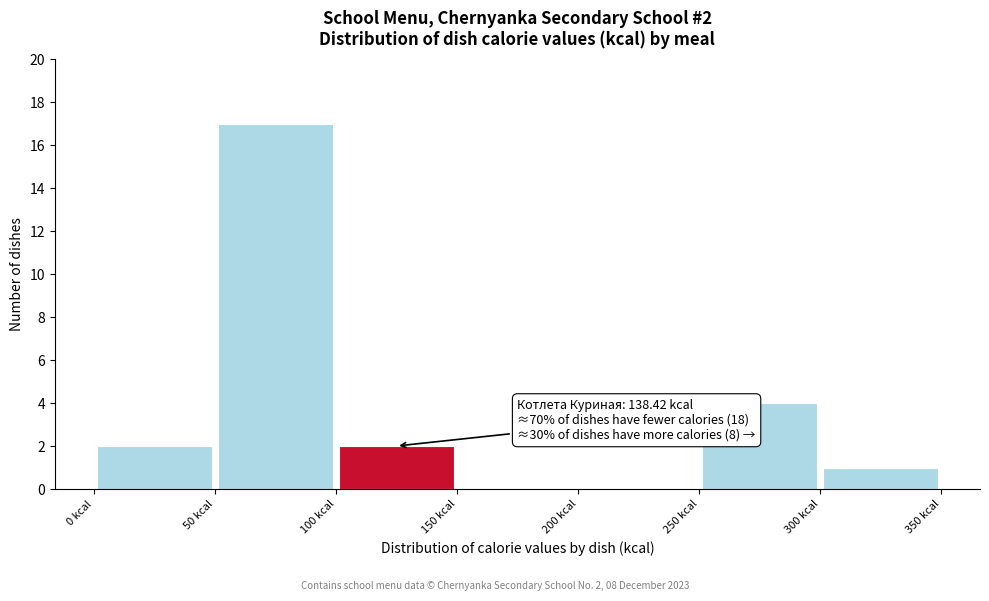

Over which range of the x-axis is the bar tallest?

50 to 100